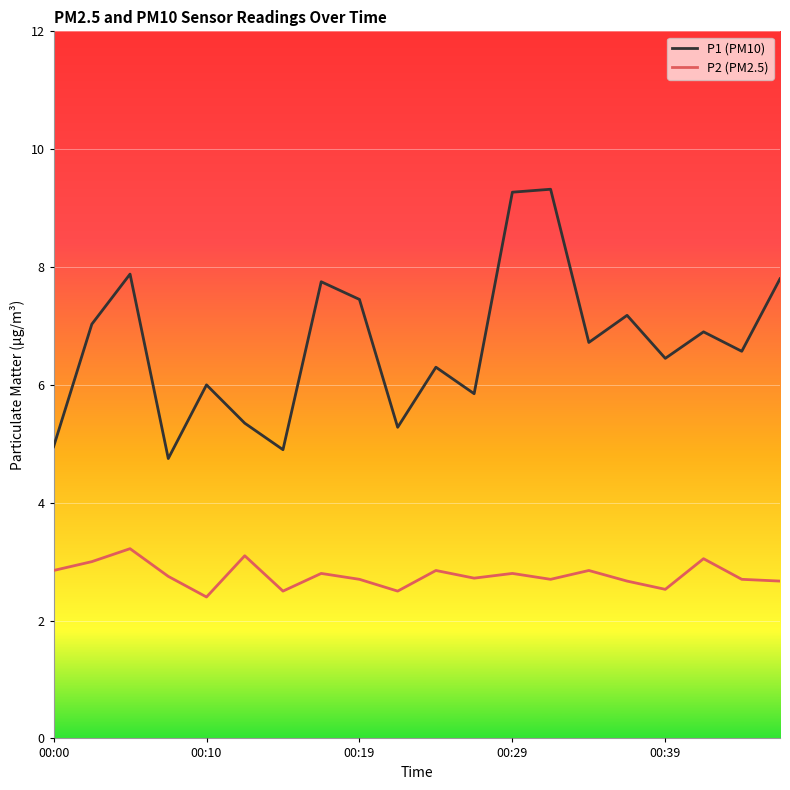

How many lines are shown in the chart?

2